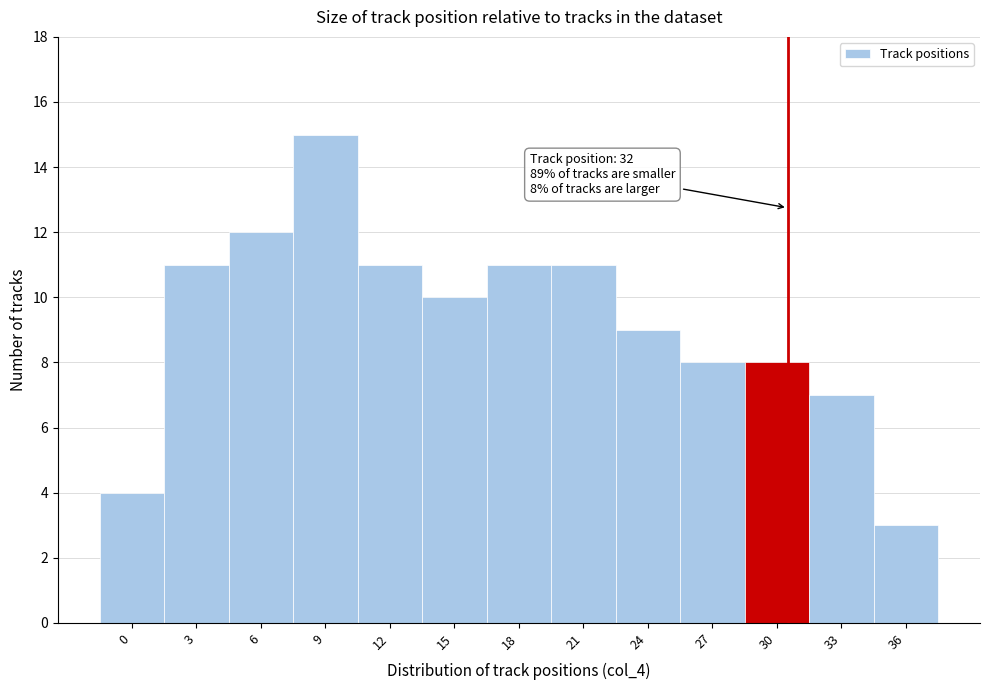

Reading right to left, what are all the values shown in this chart?

3	7	8	8	9	11	11	10	11	15	12	11	4